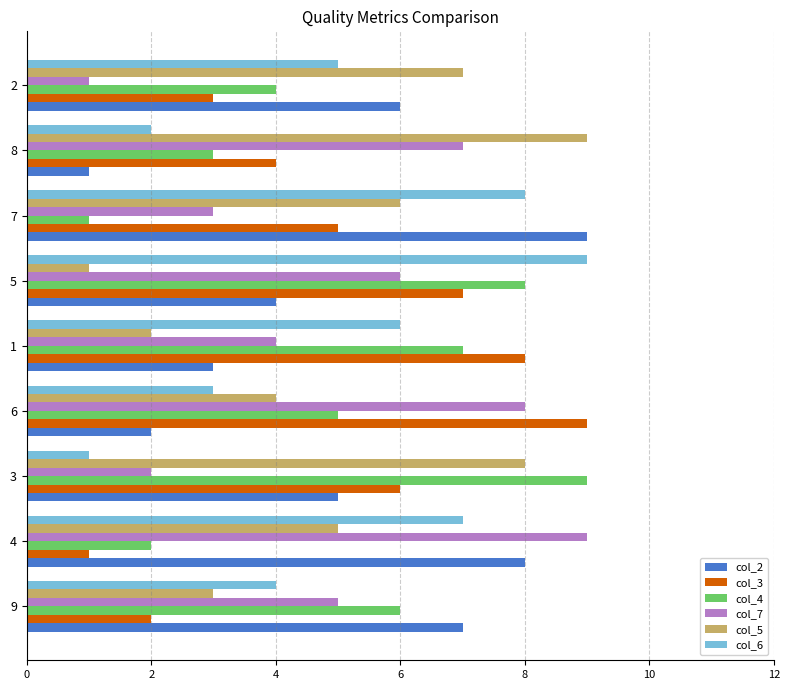

List the labels in order of col_2 value, smallest first.

8, 6, 1, 5, 3, 2, 9, 4, 7